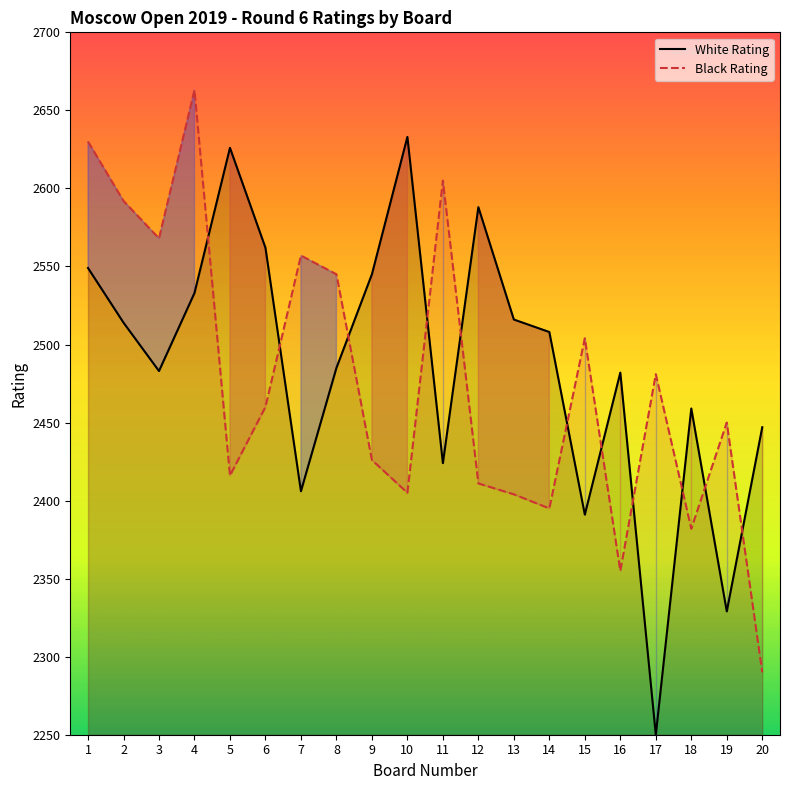

How many lines are shown in the chart?

2